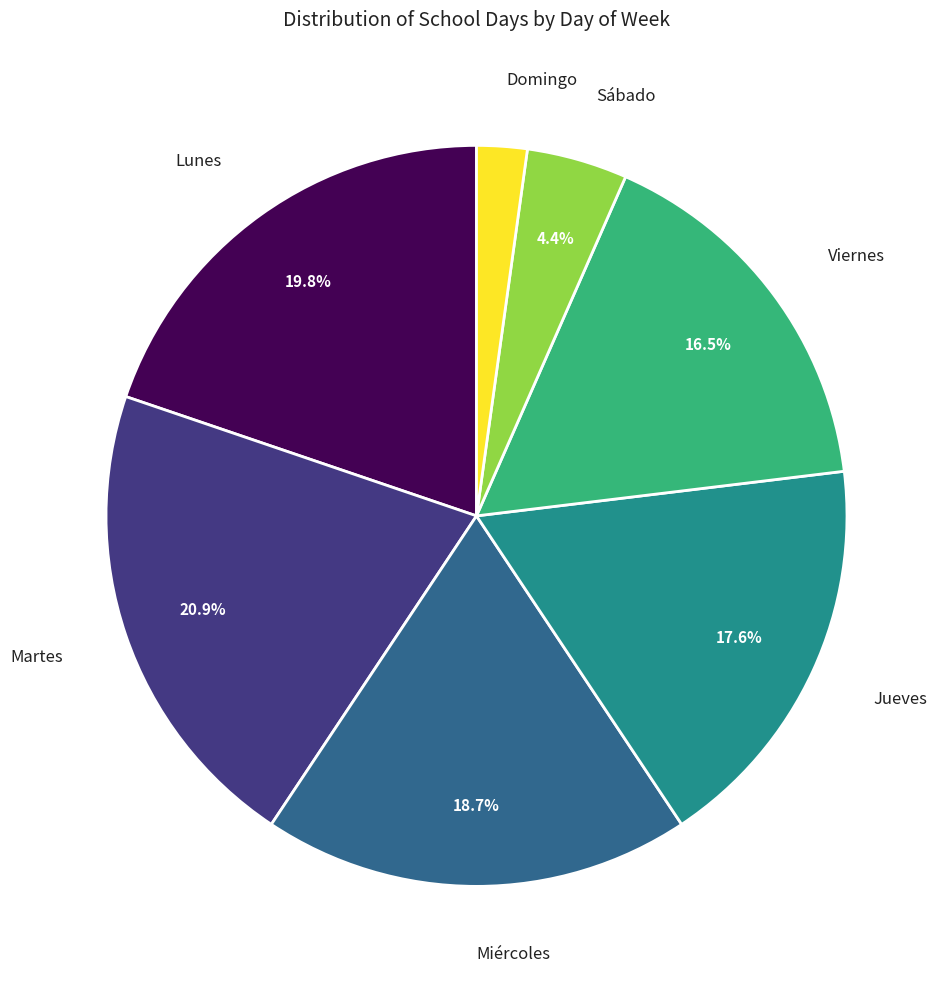

Between Miércoles and Lunes, which is larger?

Lunes